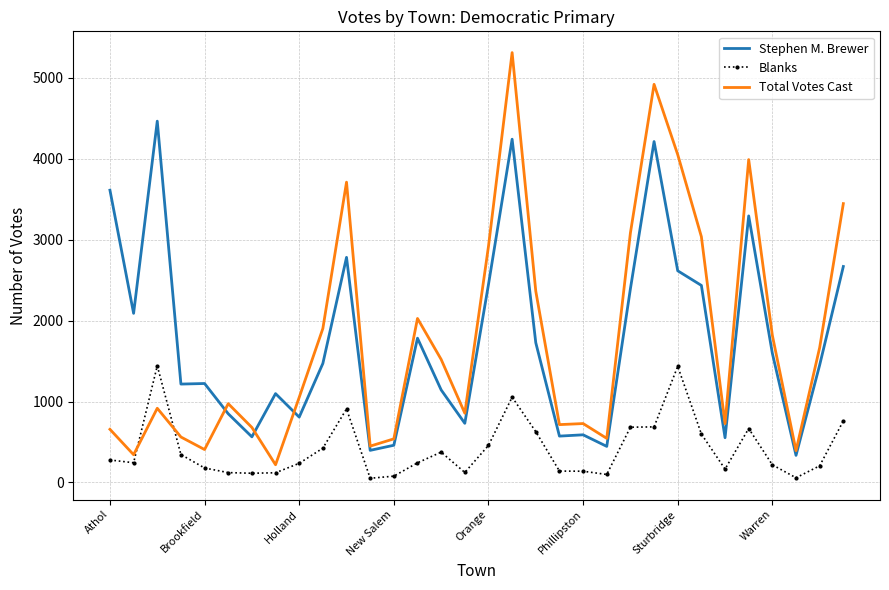

Which series has the largest range (max minus min)?

Total Votes Cast